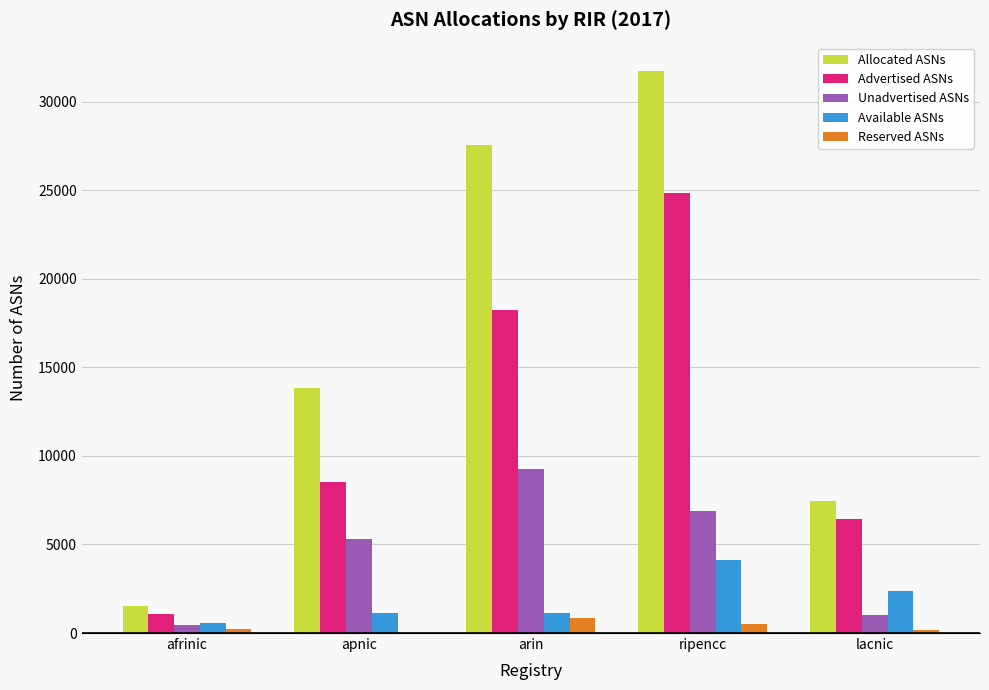

Which series changed the most between arin and ripencc?

Advertised ASNs